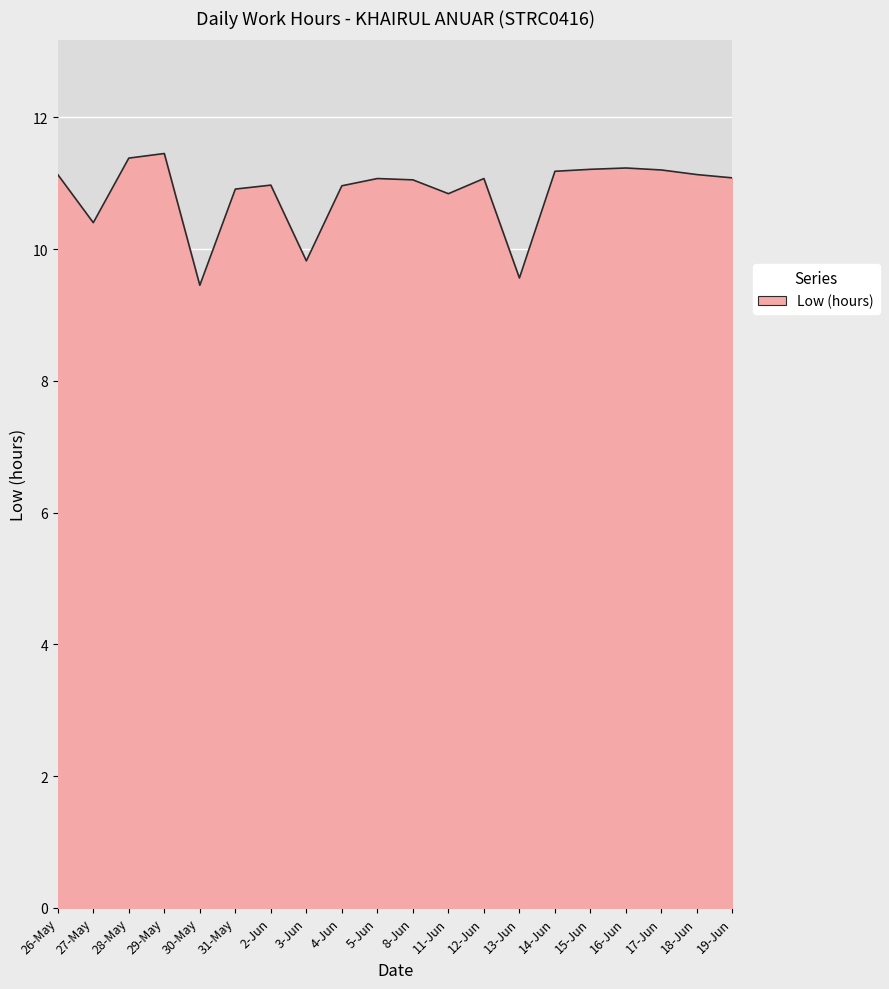

Approximately how many times larger is the value at 18-Jun compared to 26-May?

1.0